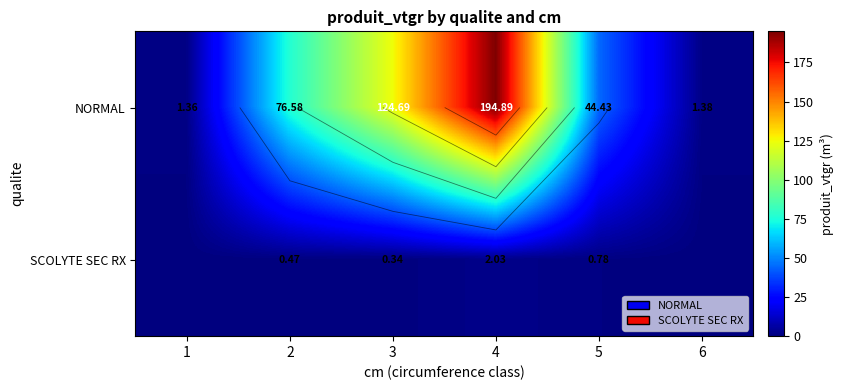

Which label corresponds to the smallest value in the chart?

1